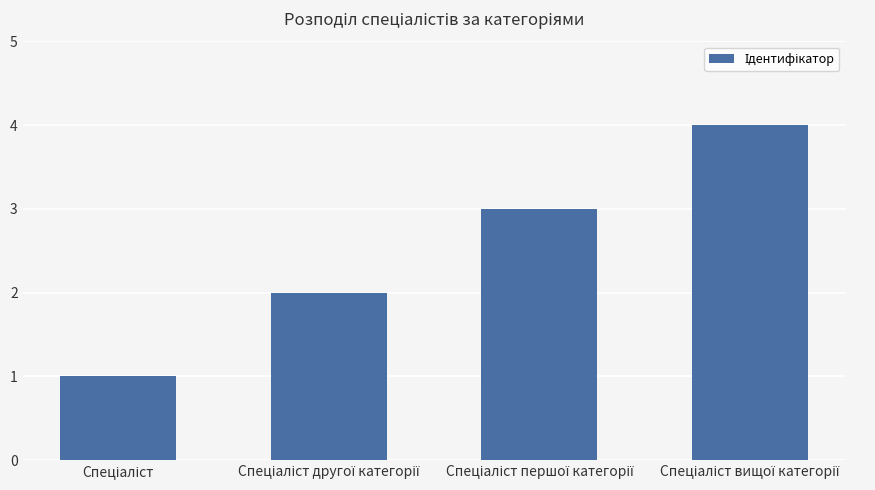

What is the sum of all values?

10